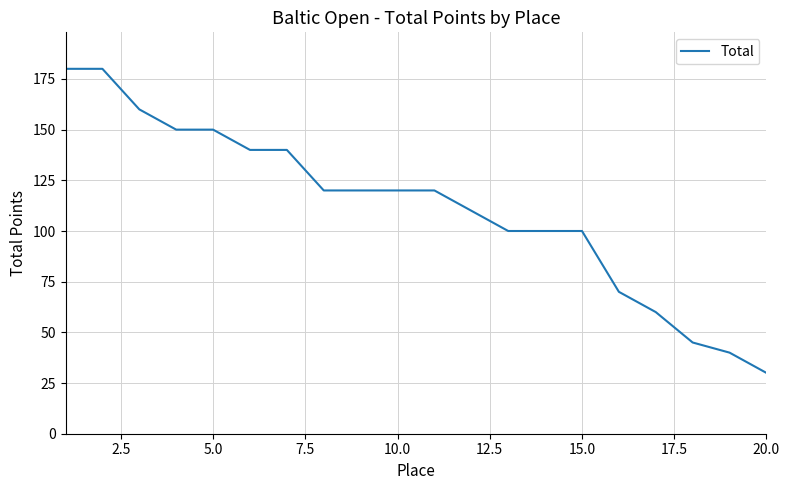

What is the minimum value shown in the chart?

30